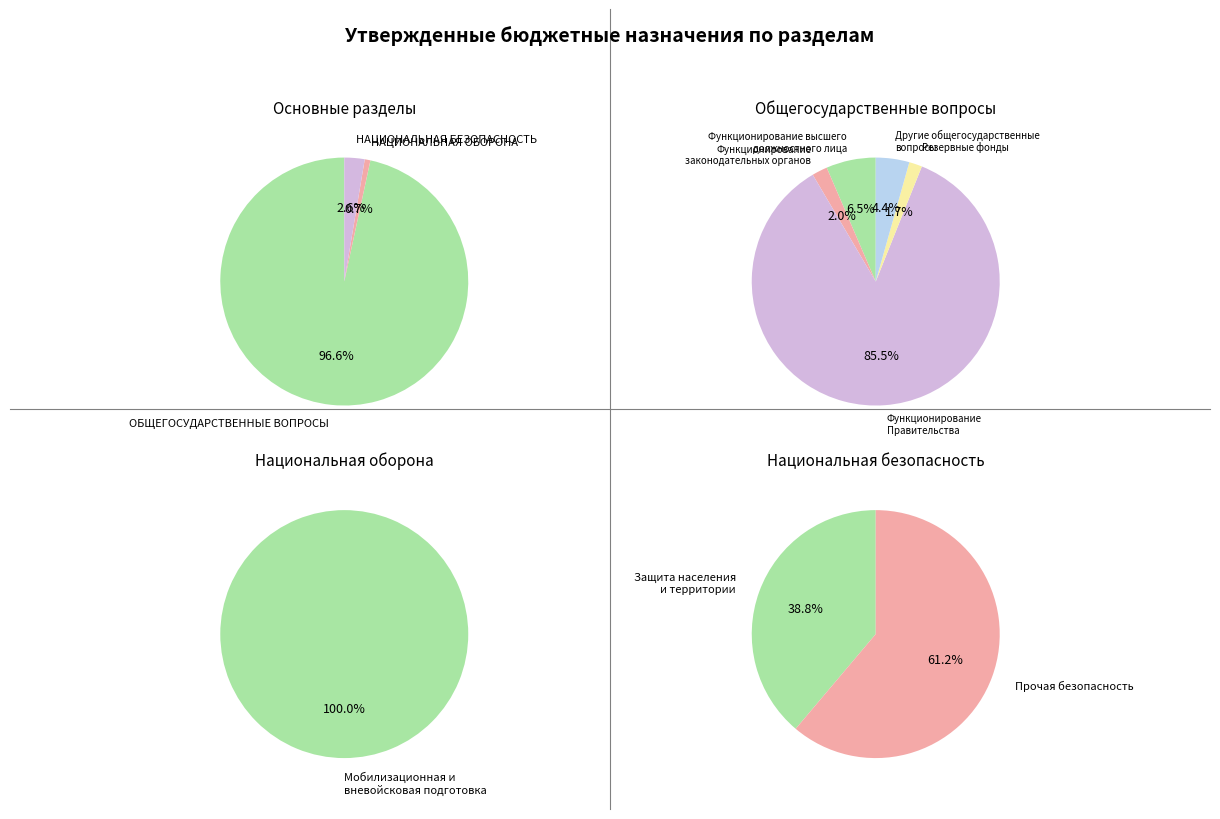

Combined, do НАЦИОНАЛЬНАЯ ЭКОНОМИКА and НАЦИОНАЛЬНАЯ ОБОРОНА account for over 50%?

No